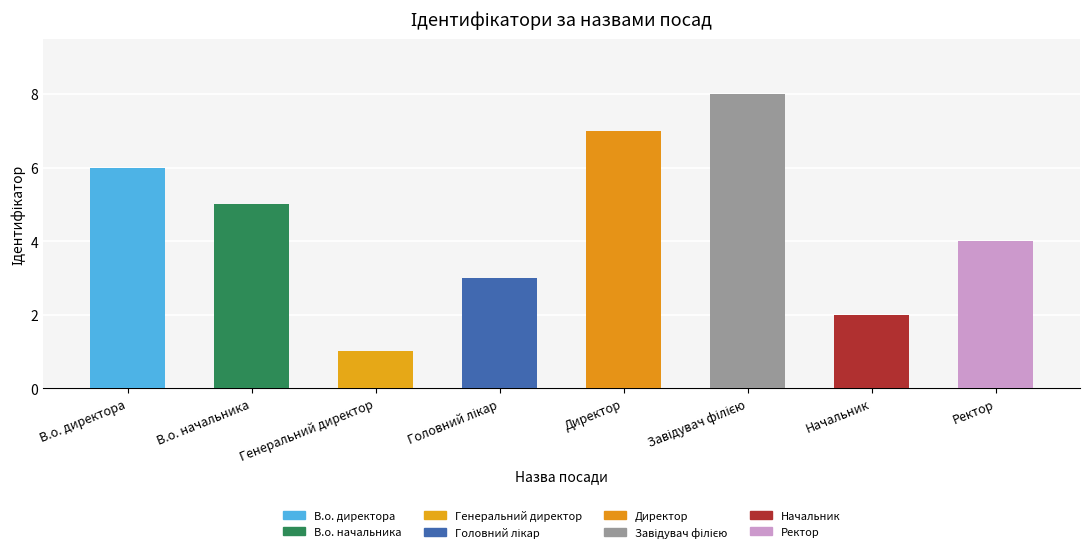

Count the values in the range 3 to 7.

5